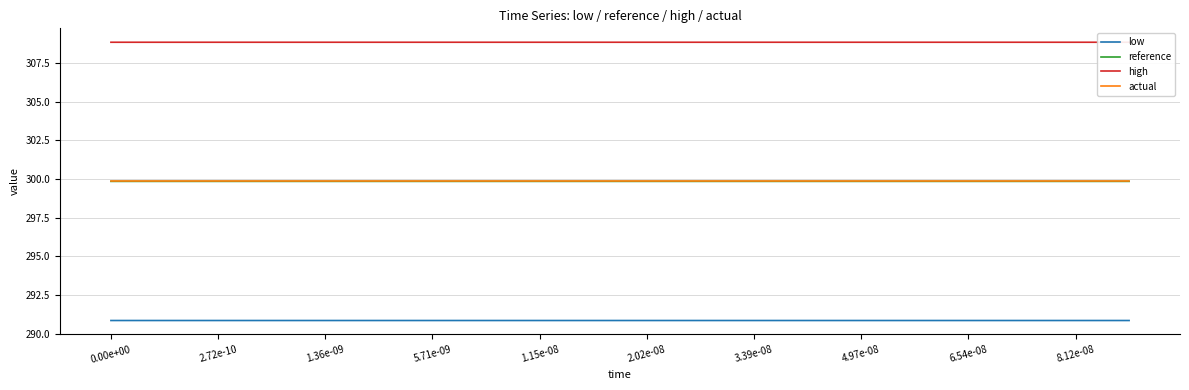

Which category has the highest value in the reference series?

19